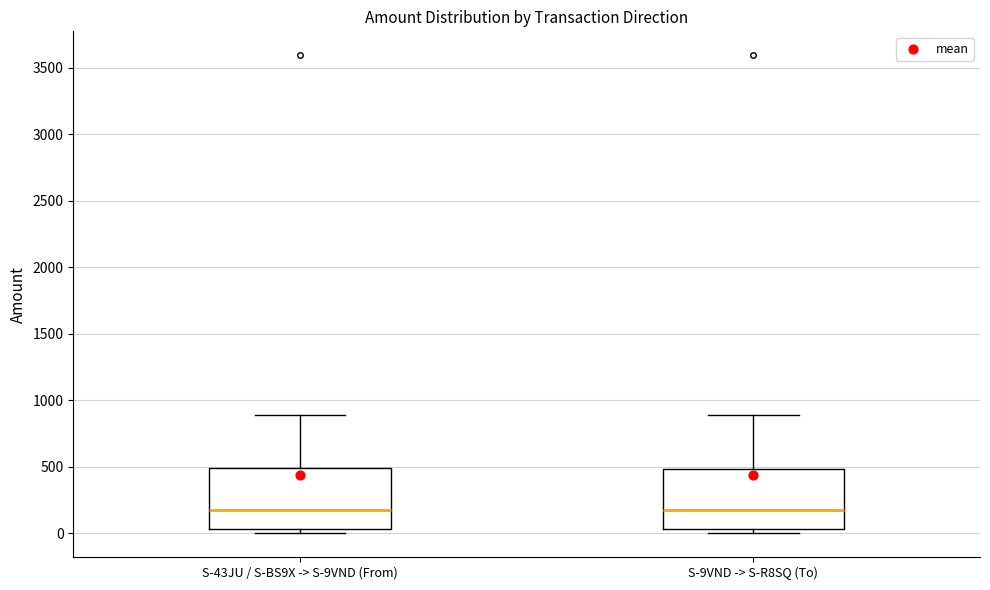

Reading left to right, transcribe this box plot: for each box, give where its median line is, the range the box spans, and where its two whiskers end, as read against the y-axis. The values are not printed on the chart, so give them approximately, as read against the axis.

S-43JU / S-BS9X -> S-9VND (From): median 150, box 50 to 500, whiskers 0 to 900
S-9VND -> S-R8SQ (To): median 150, box 50 to 500, whiskers 0 to 900